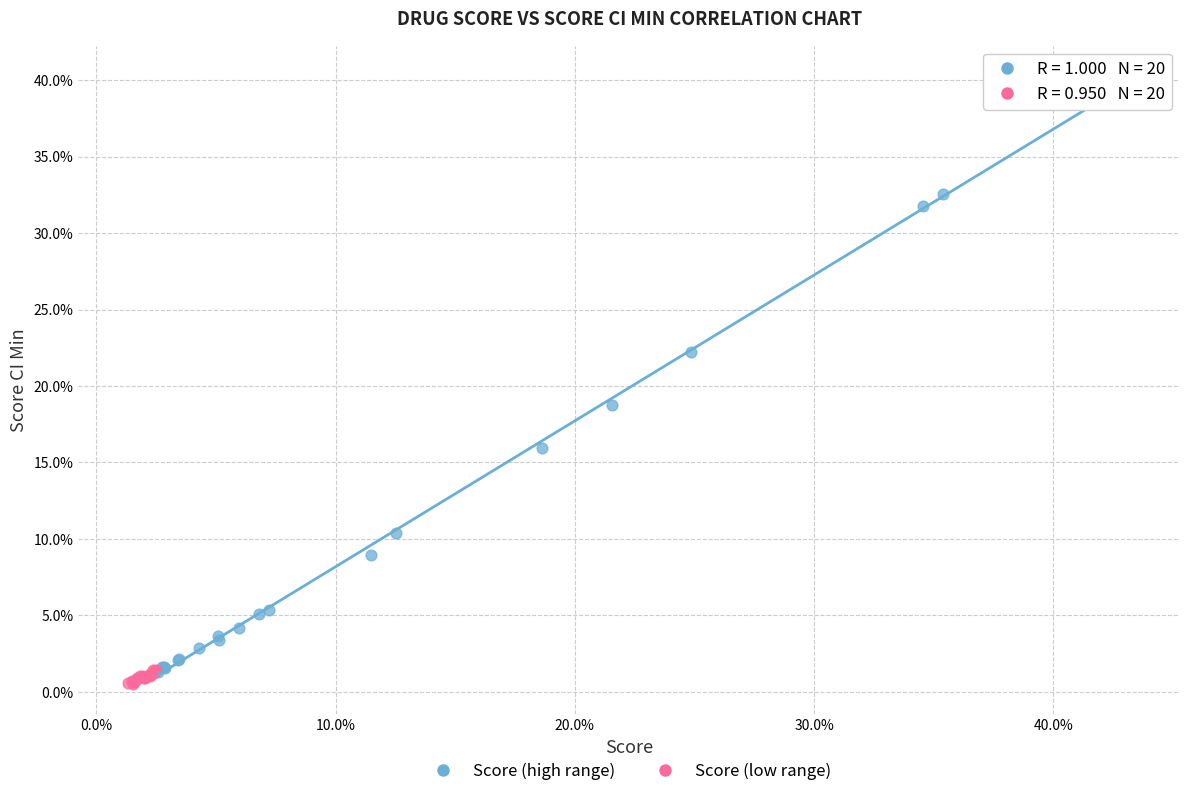

Which series contains the highest Y value?

Score (high range)